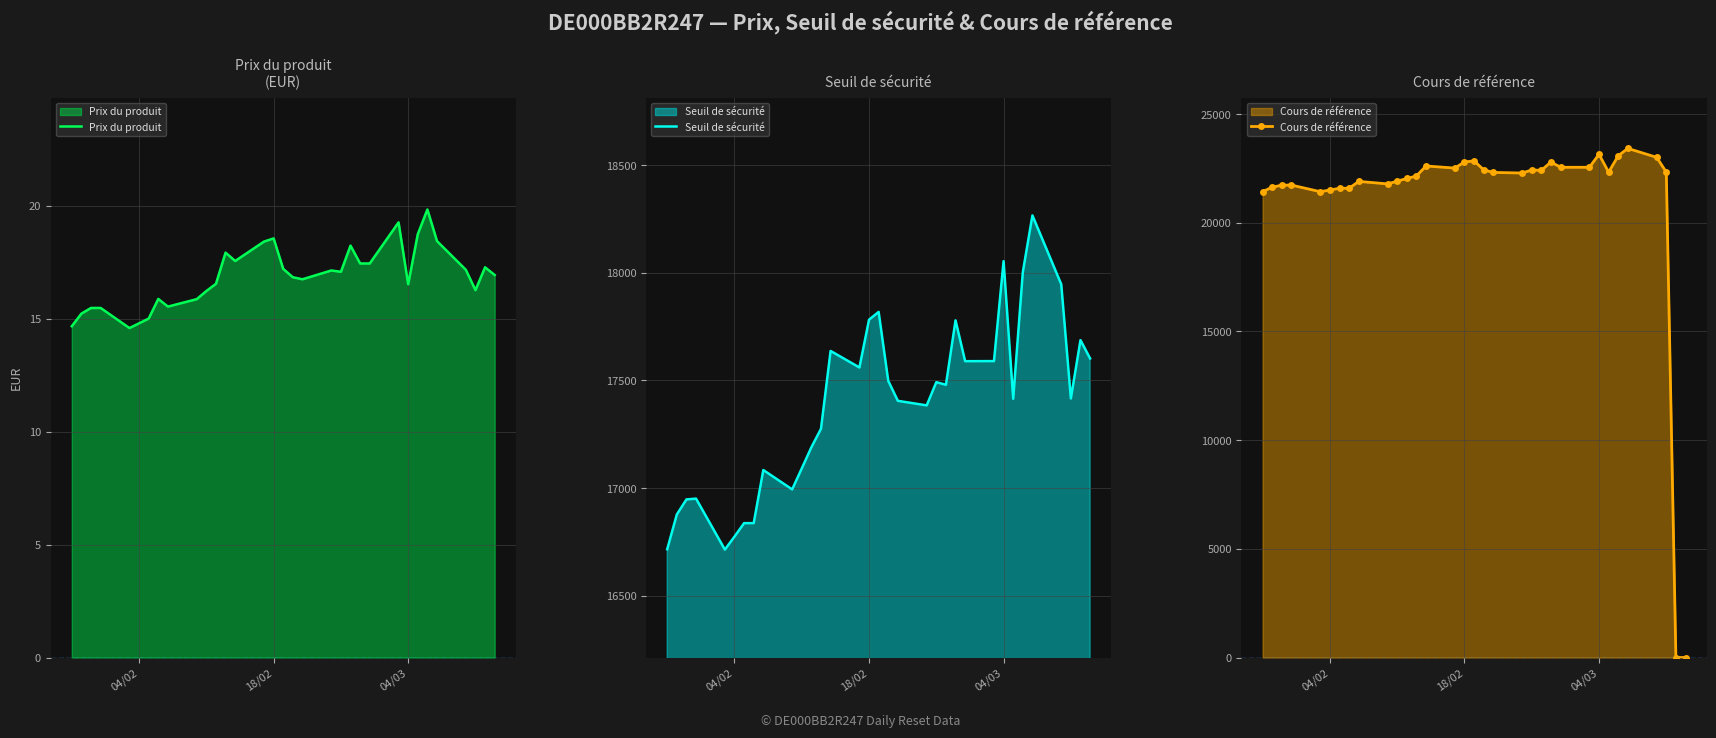

Which series has the largest total across all categories?

Cours de référence